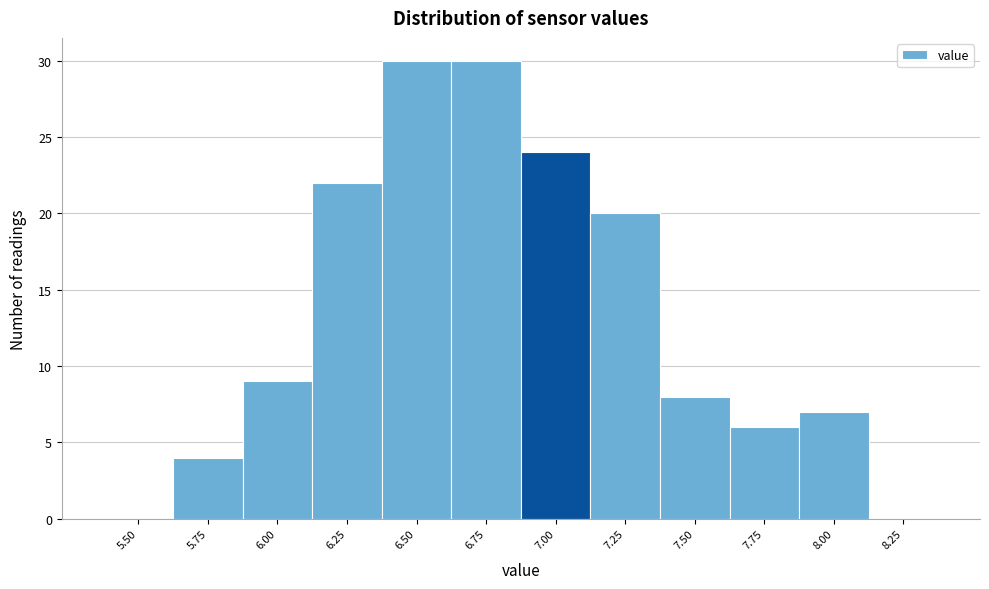

Reading right to left, what are all the values shown in this chart?

8.25=0	8.00=7	7.75=6	7.50=8	7.25=20	7.00=24	6.75=30	6.50=30	6.25=22	6.00=9	5.75=4	5.50=0